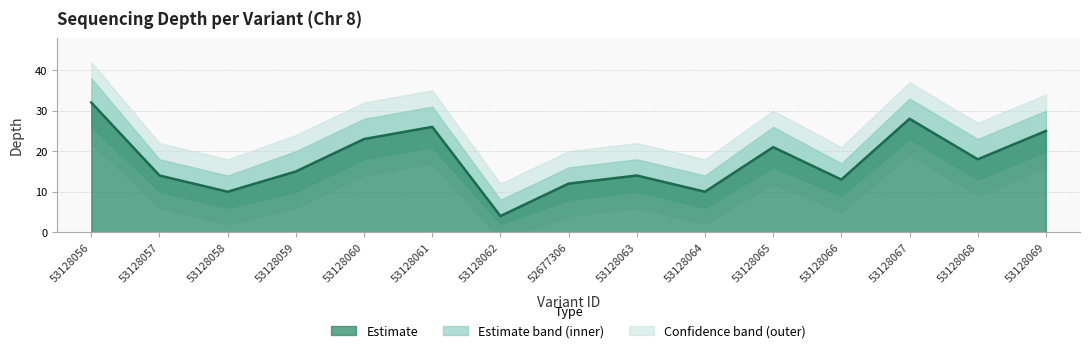

What is the difference between the maximum and minimum values?

28